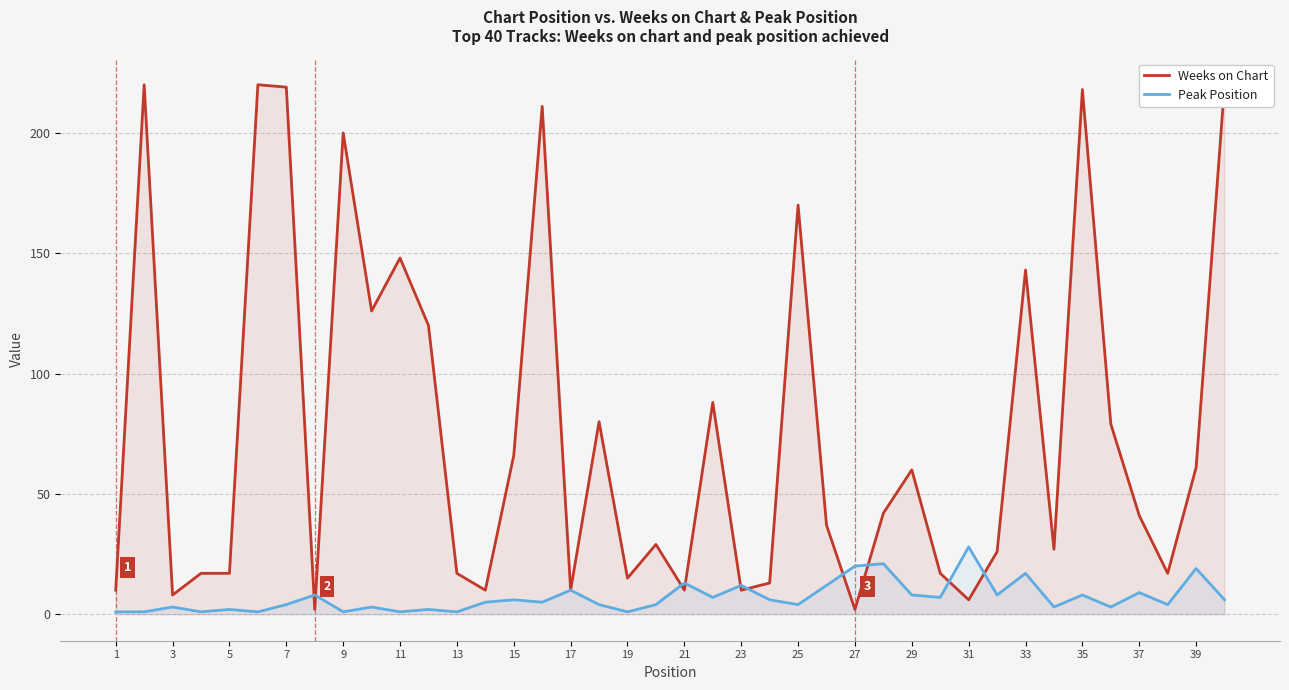

Which series has the largest range (max minus min)?

Weeks on Chart